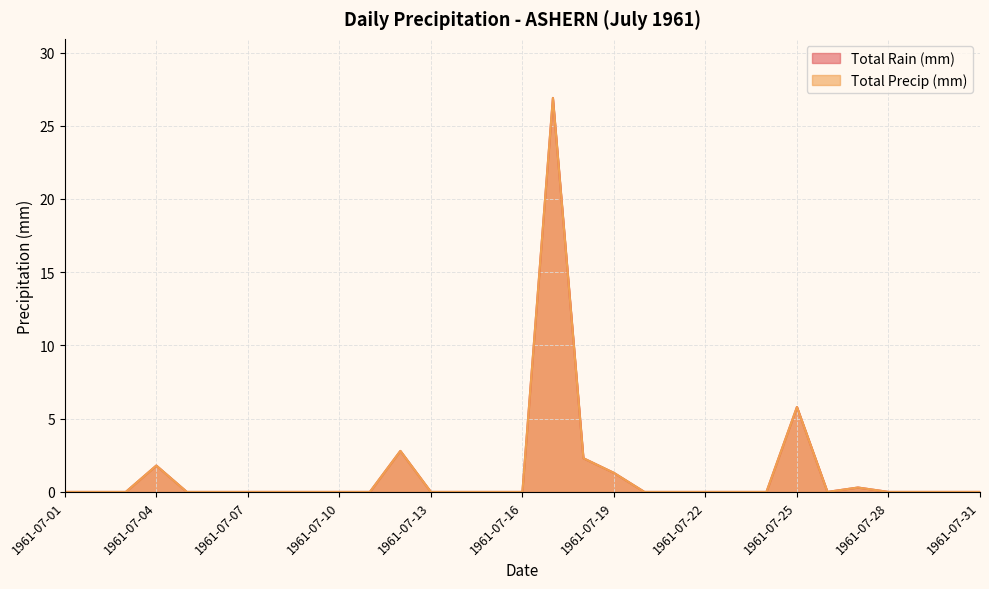

How many series are shown in this chart?

2